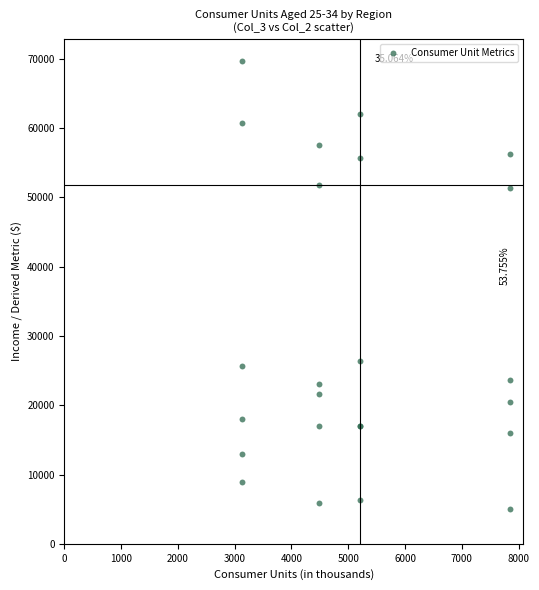

What Y value in the scatter plot is closest to 37307?

26400